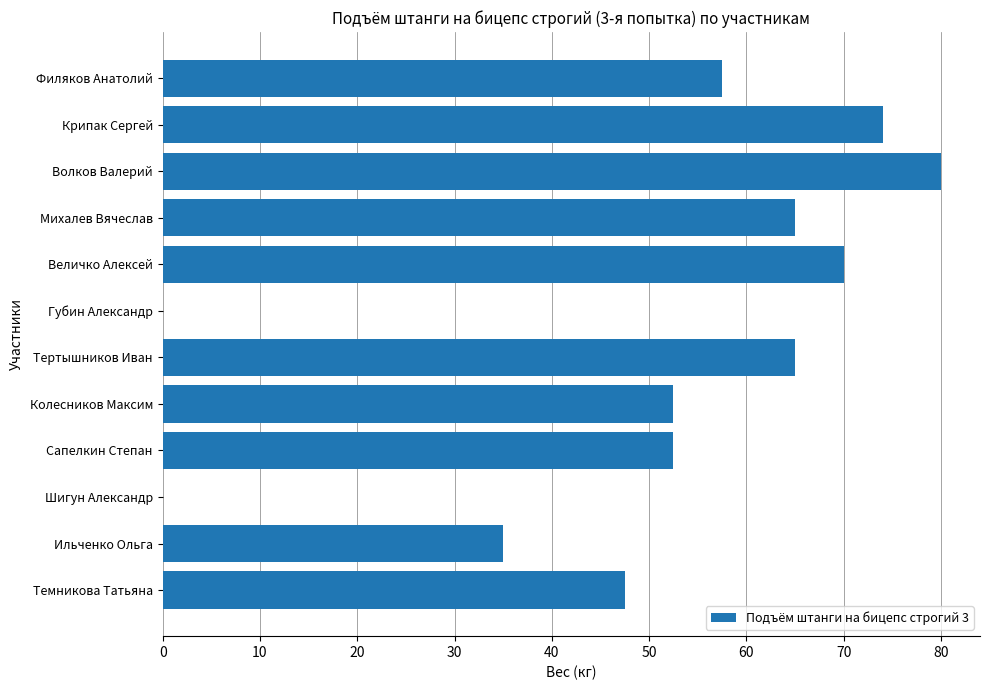

Reading bottom to top, extract all data points from this chart.

Темникова Татьяна=47.5	Ильченко Ольга=35.0	Шигун Александр=0.0	Сапелкин Степан=52.5	Колесников Максим=52.5	Тертышников Иван=65.0	Губин Александр=0.0	Величко Алексей=70.0	Михалев Вячеслав=65.0	Волков Валерий=80.0	Крипак Сергей=74.0	Филяков Анатолий=57.5